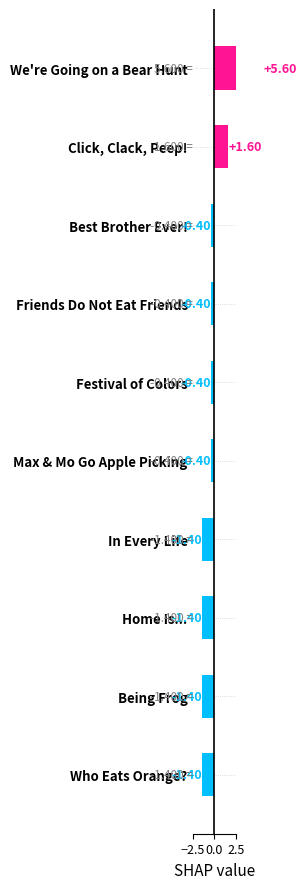

Does the chart contain any negative values?

Yes